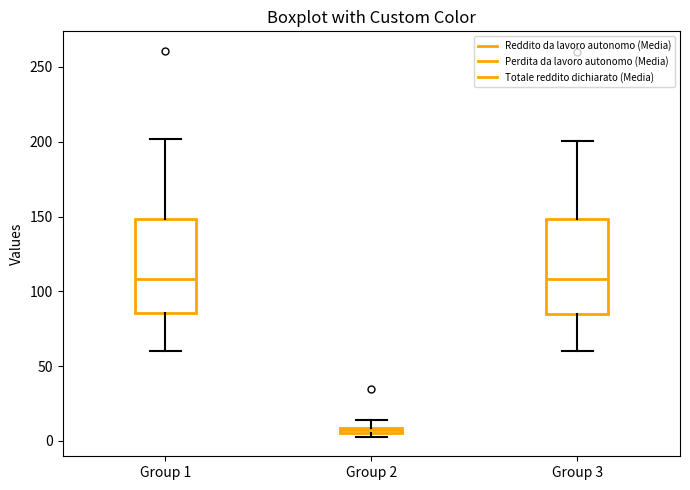

Where is the upper edge of the box for Group 1 on the y-axis? The values are not printed on the chart, so give them approximately, as read against the axis.

150